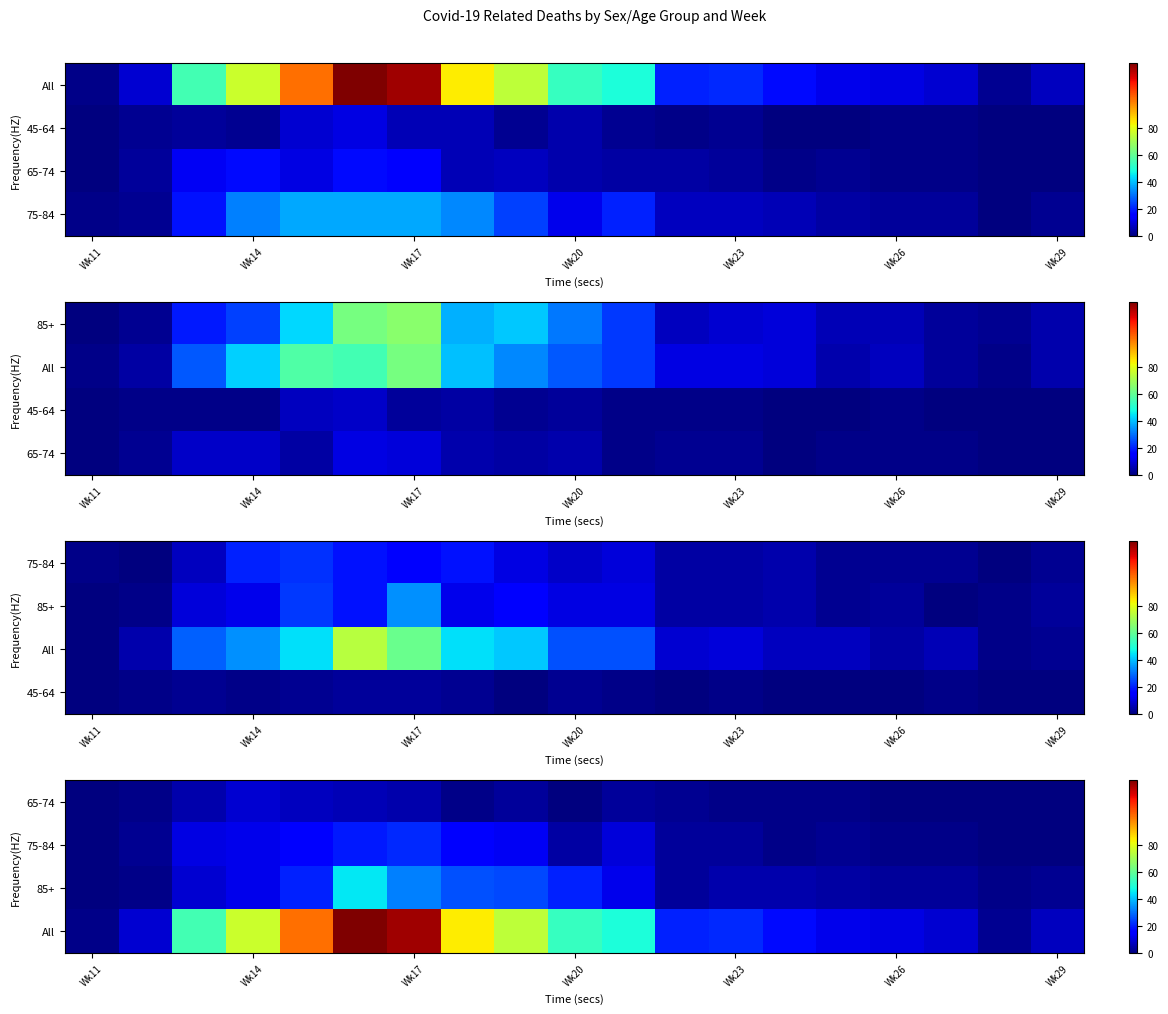

What is the sum of all 75-84 values?

133